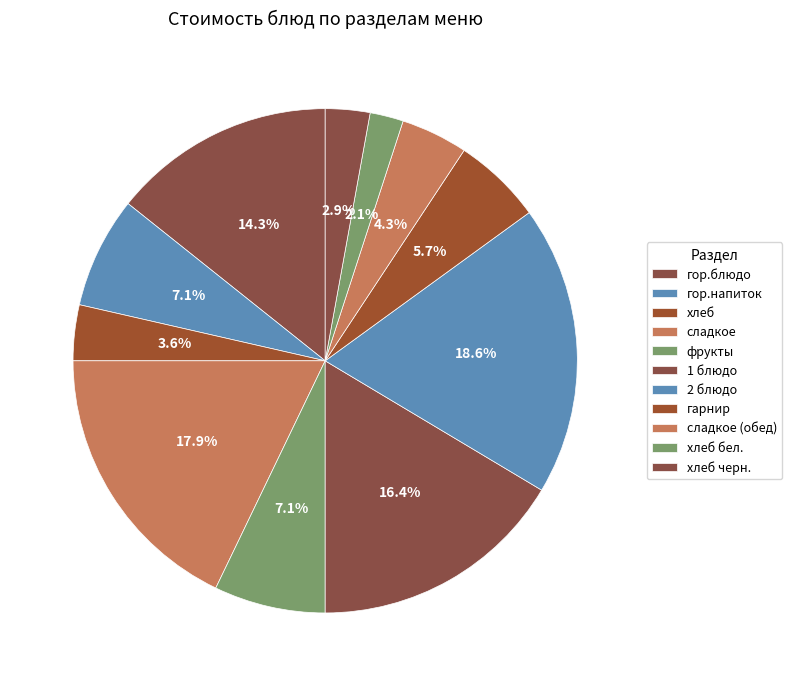

Count the number of slices in the pie.

11